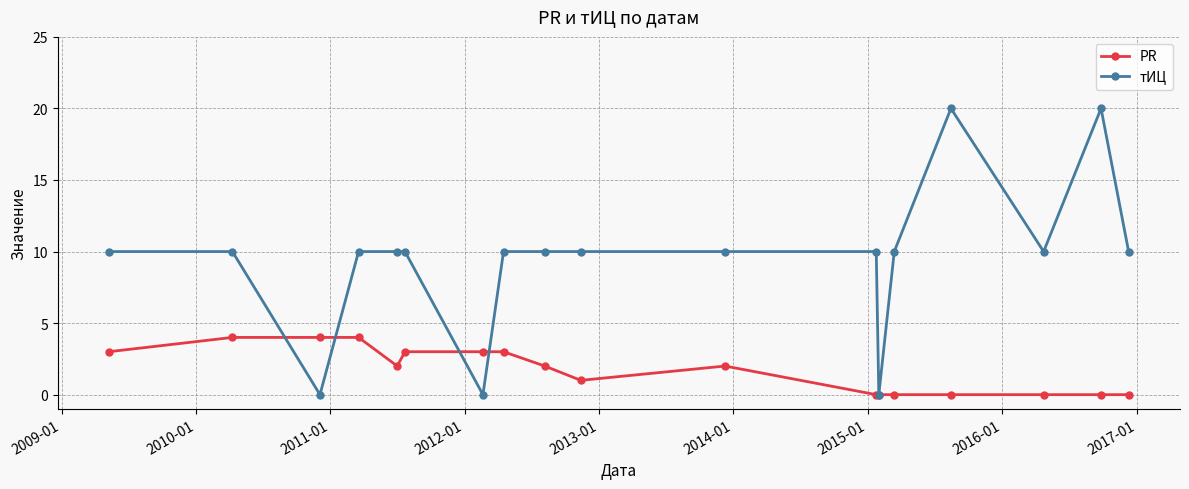

Which series has the largest total across all categories?

тИЦ